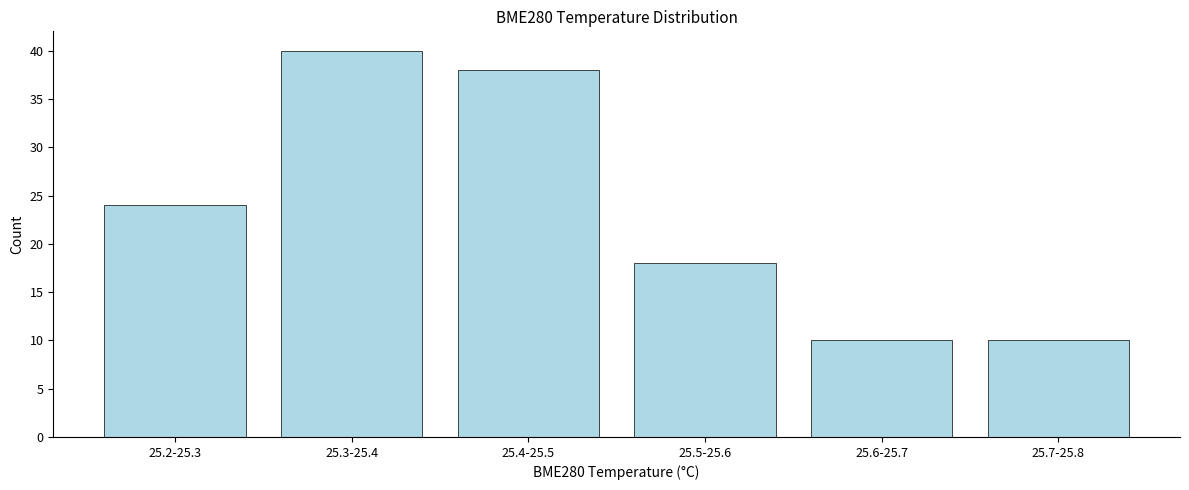

Reading right to left, what are all the values shown in this chart?

10	10	18	38	40	24